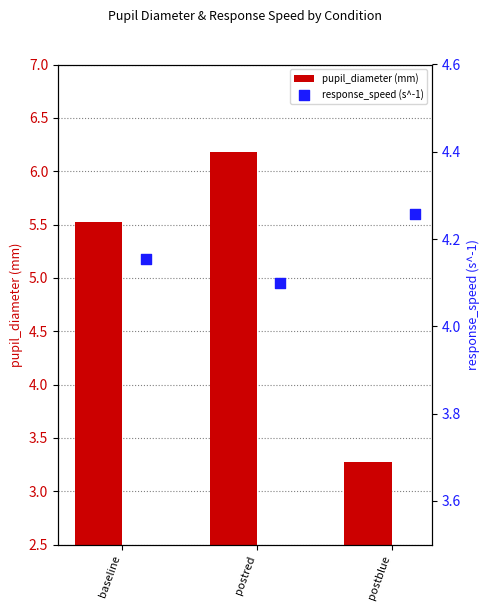

Which series reaches the maximum Y coordinate?

pupil_diameter (mm)